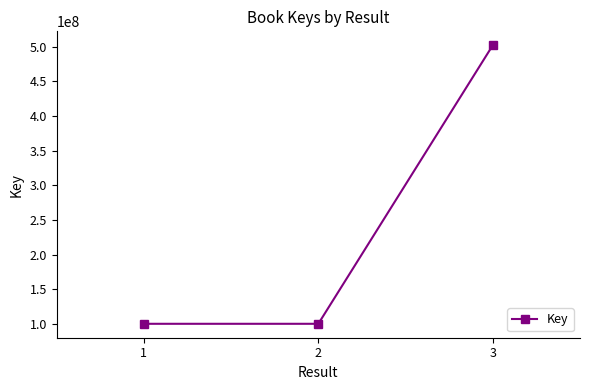

What is the change in value from 2 to 3?

+401547640